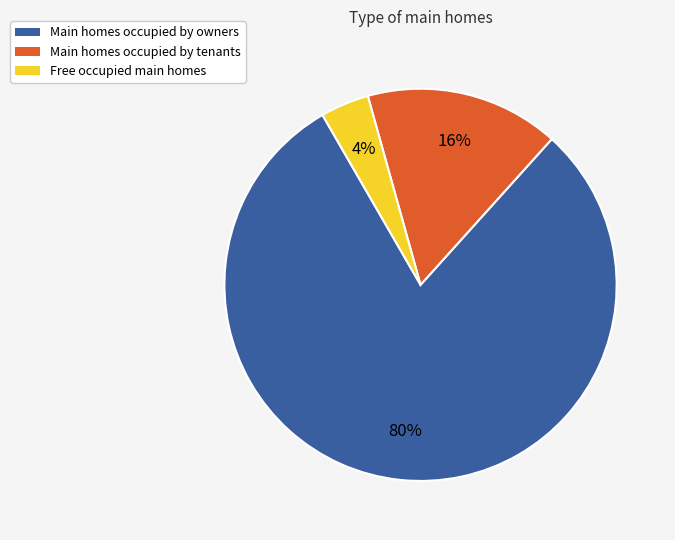

How many slices are in this pie chart?

3